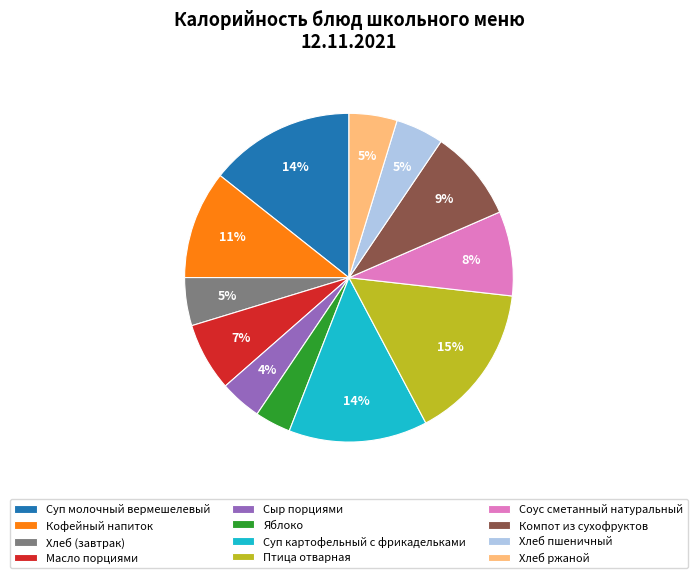

What percentage is the Кофейный напиток slice, to the nearest percent?

11%